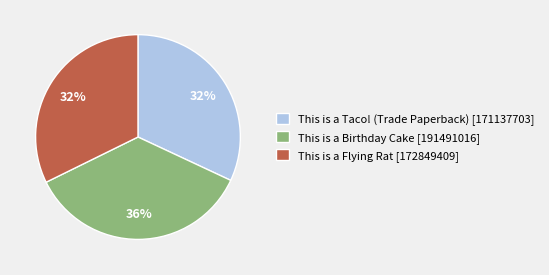

Between This is a Birthday Cake and This is a Flying Rat, which is larger?

This is a Birthday Cake